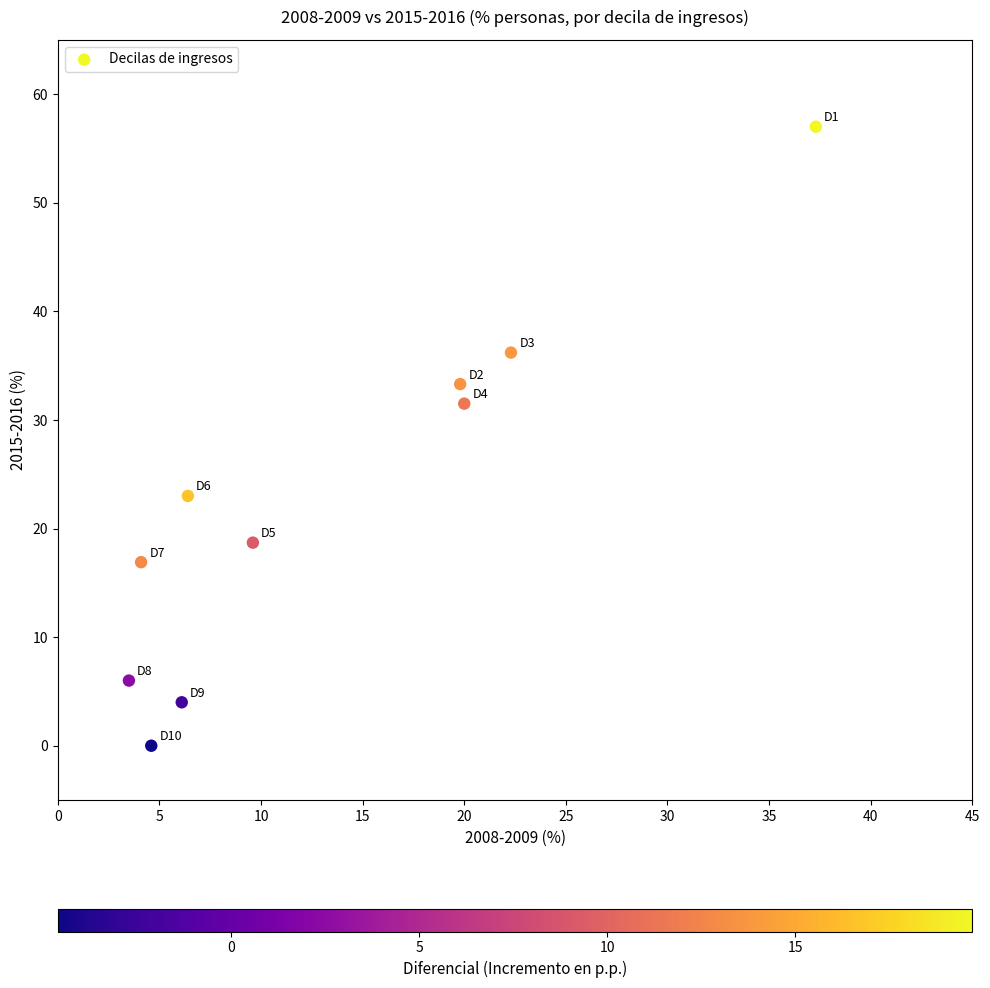

What is the average X value?

13.4